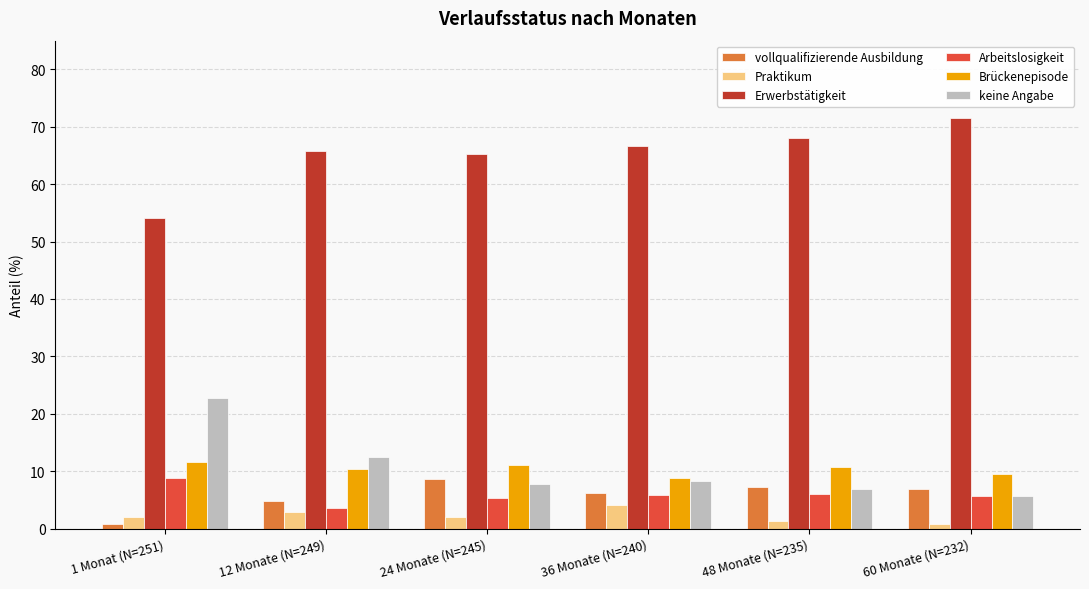

Which label corresponds to the largest value in the chart?

60 Monate (N=232)